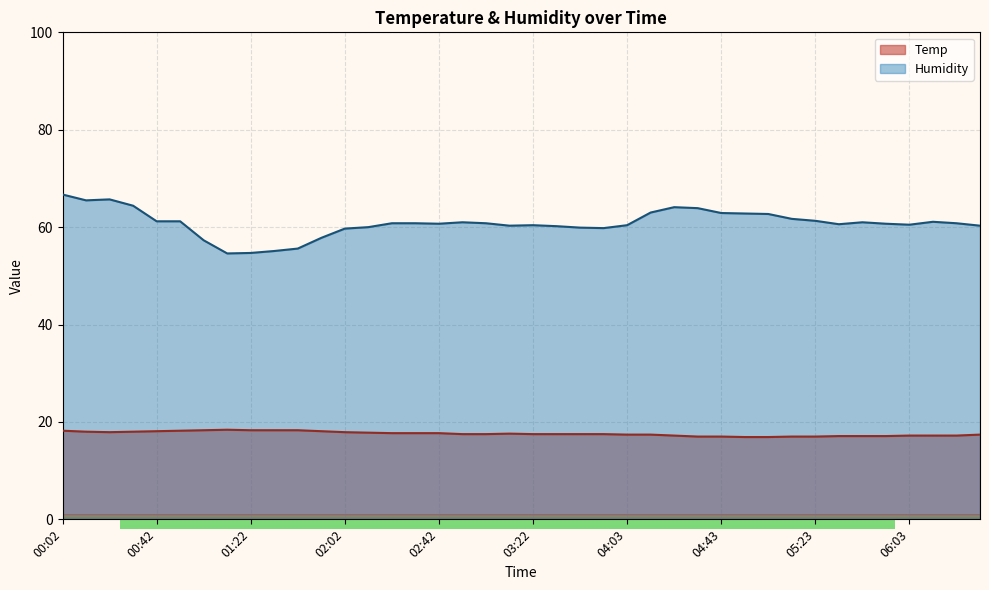

How many lines are shown in the chart?

2